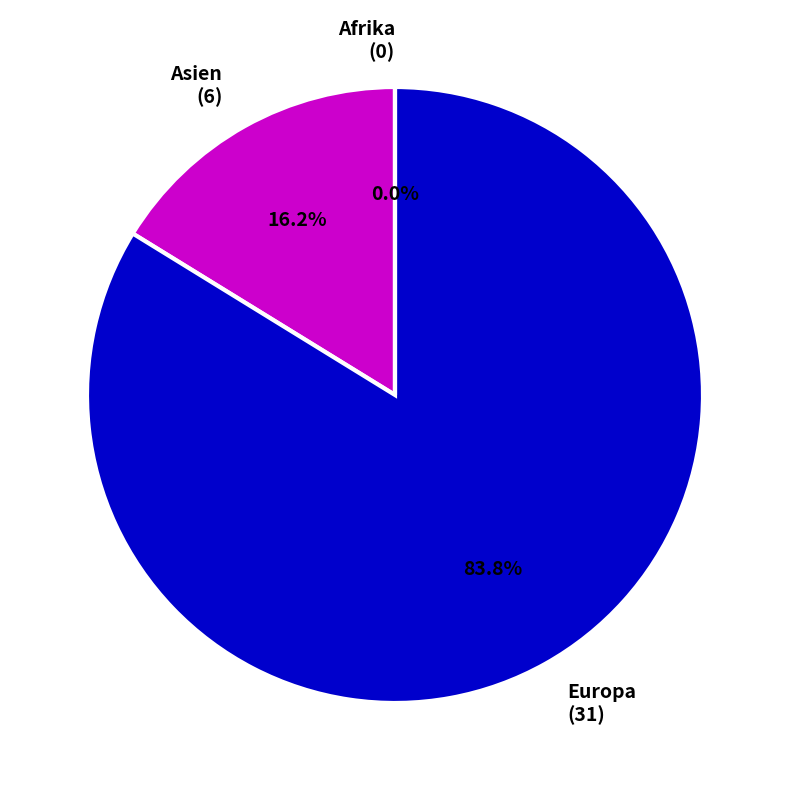

Rank the categories by value from lowest to highest.

Afrika, Asien, Europa